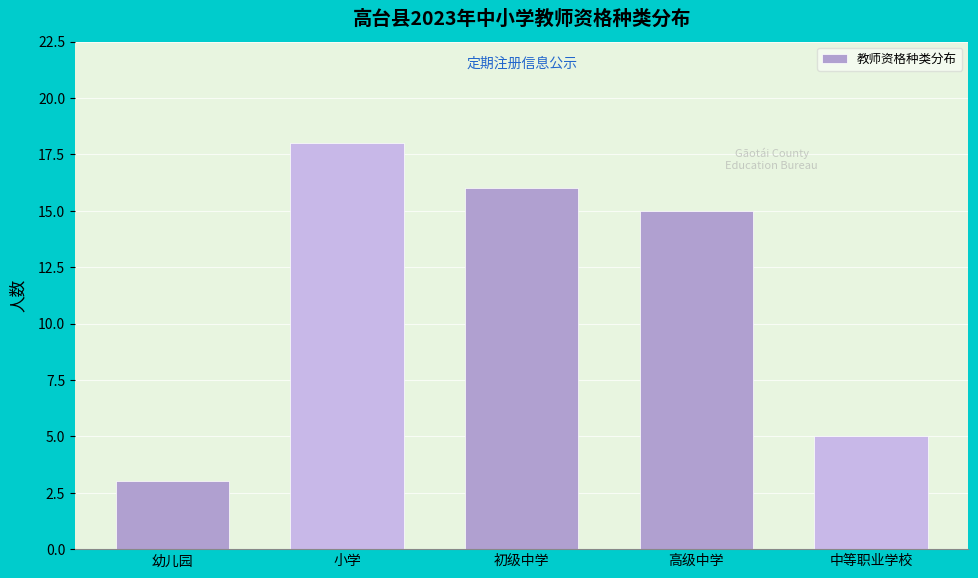

Reading left to right, what are all the values shown in this chart?

幼儿园=3	小学=18	初级中学=16	高级中学=15	中等职业学校=5